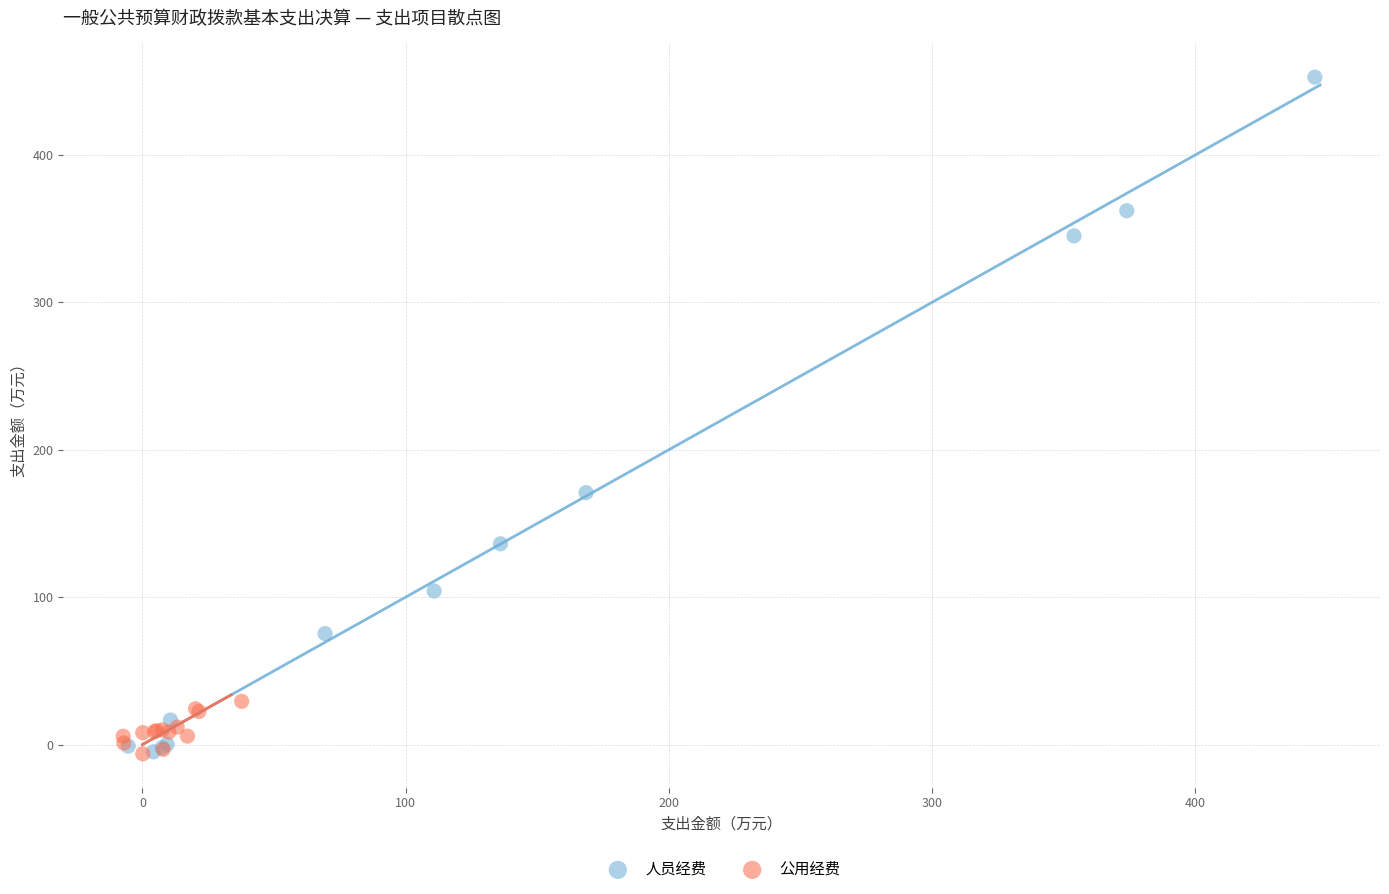

Which series has the largest Y range (max minus min)?

人员经费